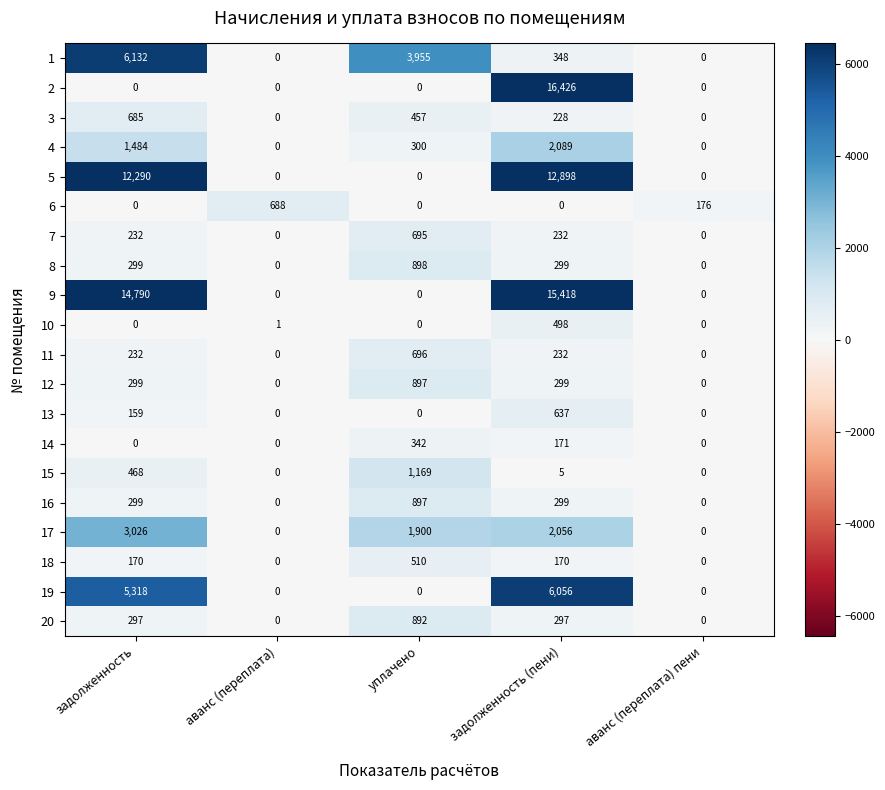

The value of 3 at задолженность is 1056. True or false?

False